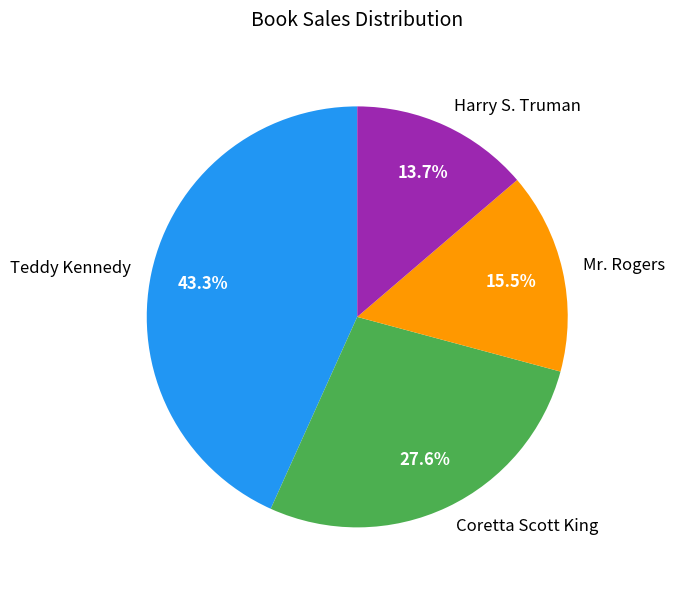

Is it true that Harry S. Truman is 23% of the pie?

False